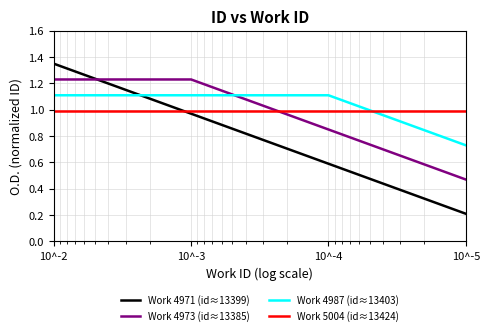

At how many categories does at least one series exceed 0?

4